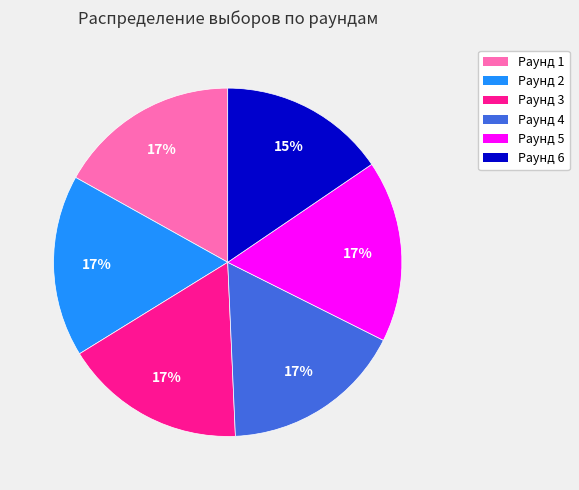

How many segments does this pie chart have?

6